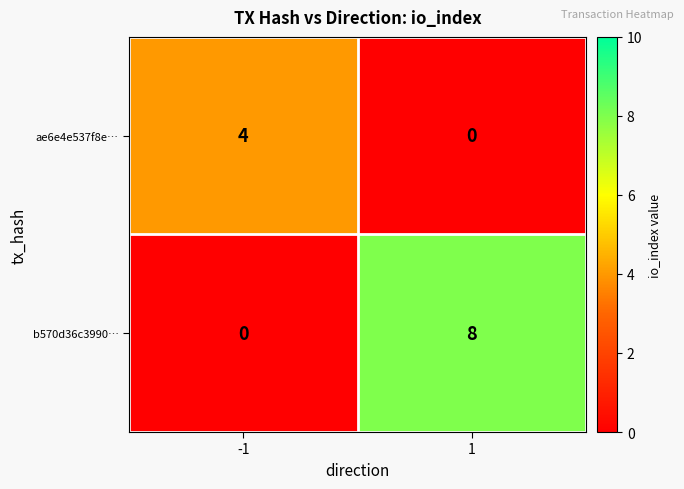

Reading left to right, transcribe all the data shown in this chart.

ae6e4e537f8e…: -1=4	1=0
b570d36c3990…: -1=0	1=8